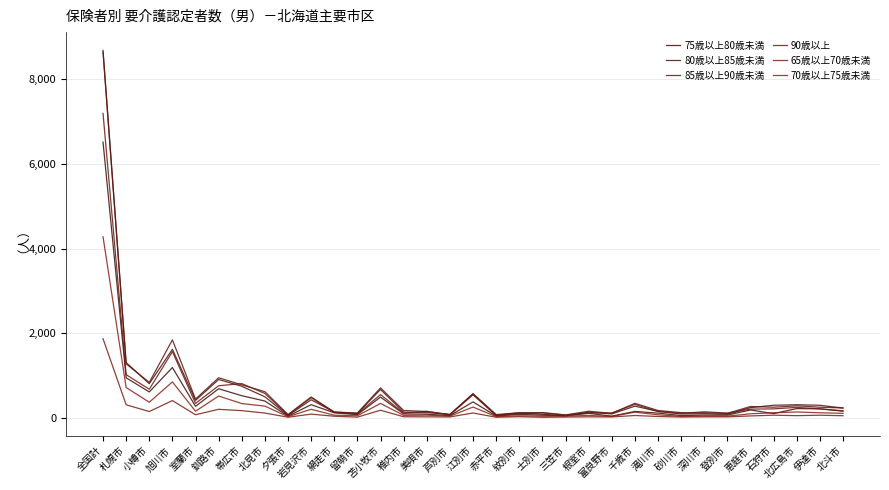

At which category does the chart reach its peak across all series?

全国計